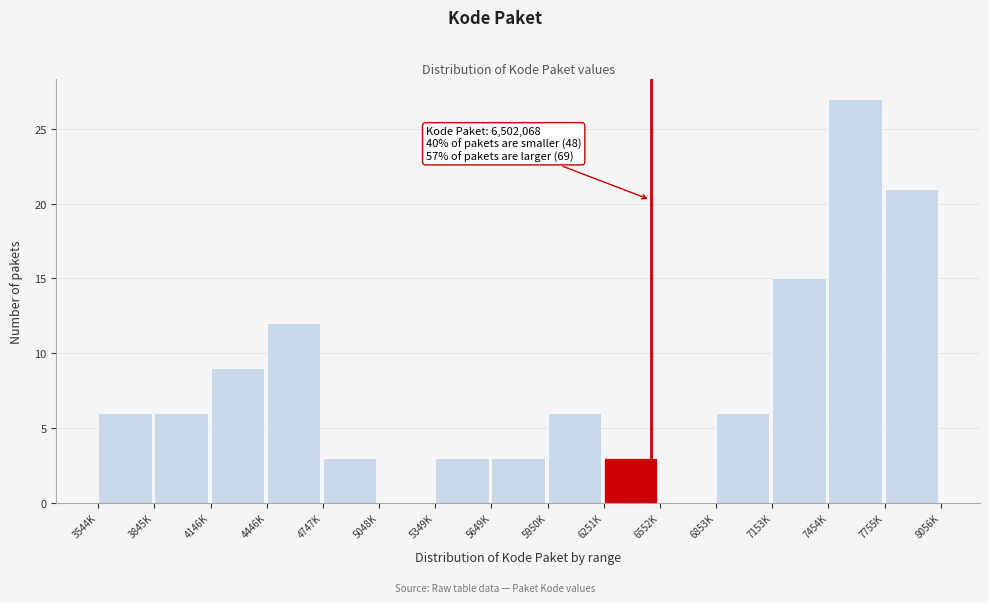

Reading left to right, list all the values displayed in this chart.

3544K=6	3845K=6	4146K=9	4446K=12	4747K=3	5048K=0	5349K=3	5649K=3	5950K=6	6251K=3	6552K=0	6853K=6	7153K=15	7454K=27	7755K=21